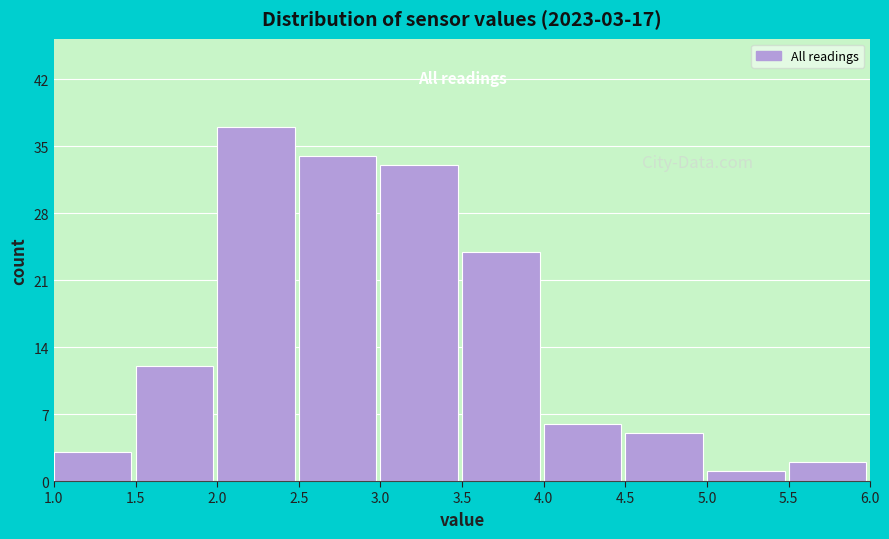

Which range on the x-axis has the tallest bar?

2.0 to 2.5